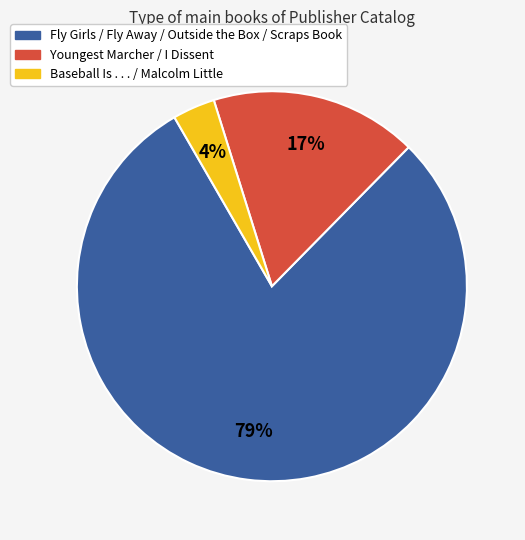

The Youngest Marcher / I Dissent slice represents 26% of the pie. True or false?

False